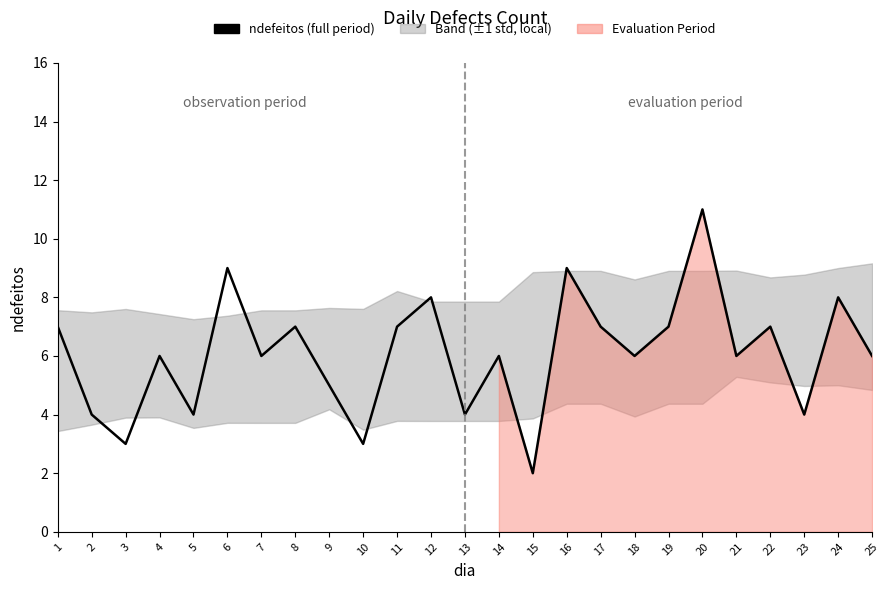

What is the value of the 14th point from the left?

6